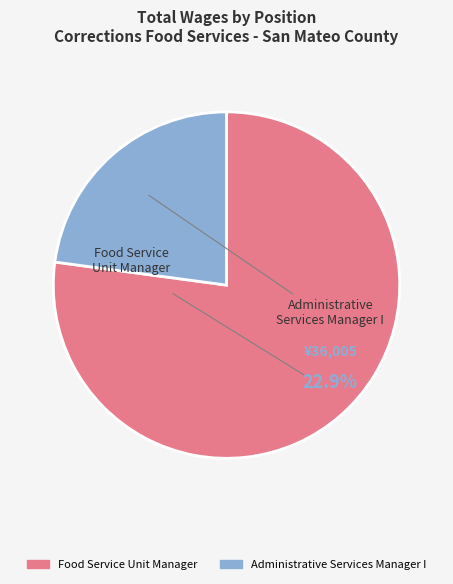

What is the smallest slice in the pie chart?

Administrative Services Manager I